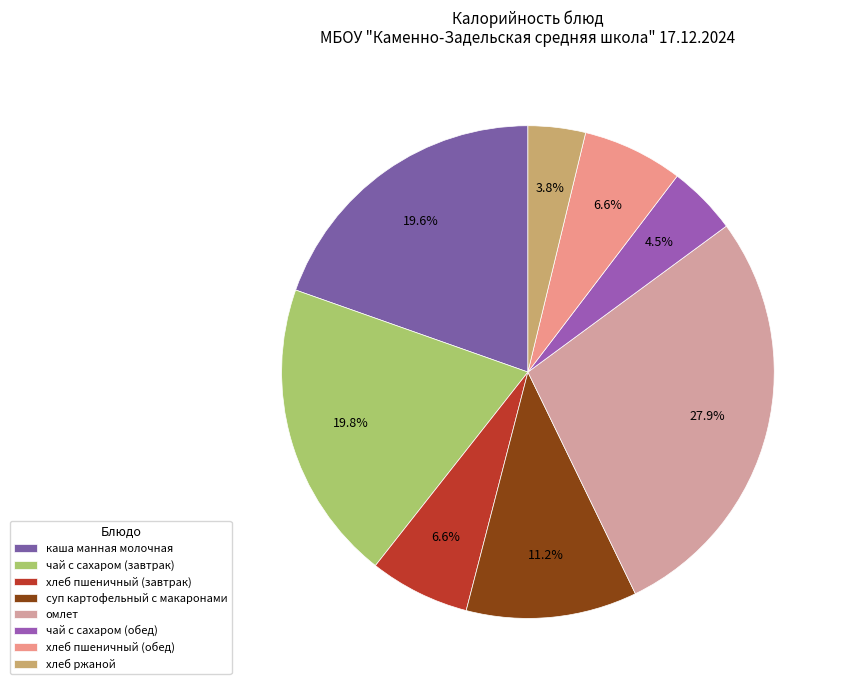

What is the total percentage of чай с сахаром (обед) and омлет?

32.5%